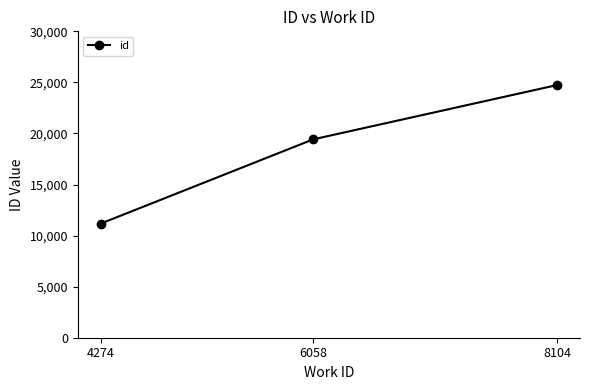

List the labels in order of value, largest first.

8104, 6058, 4274